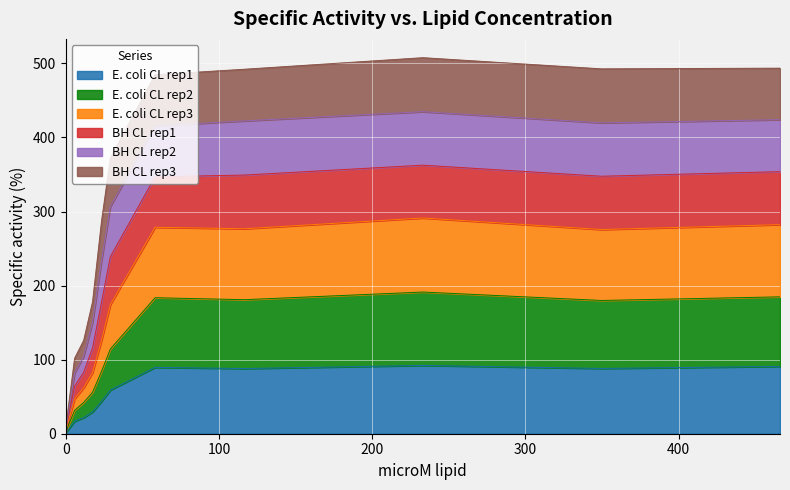

Which category has the highest value in the BH CL rep1 series?

233.1